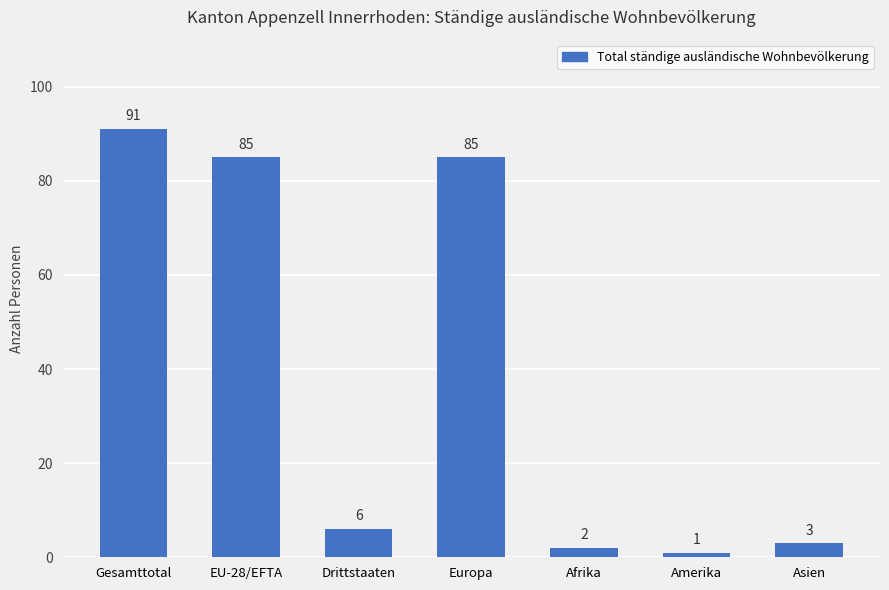

Read the value at Drittstaaten, to the nearest 5.

5